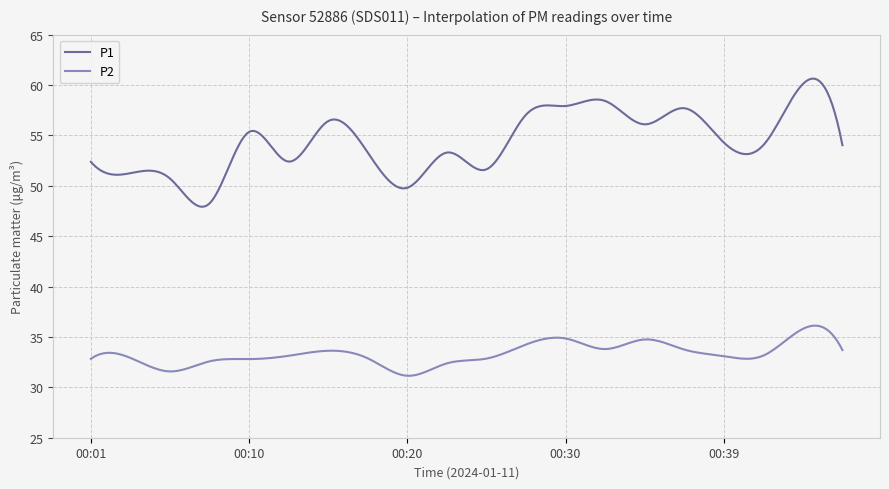

What is the smallest value displayed?

31.1